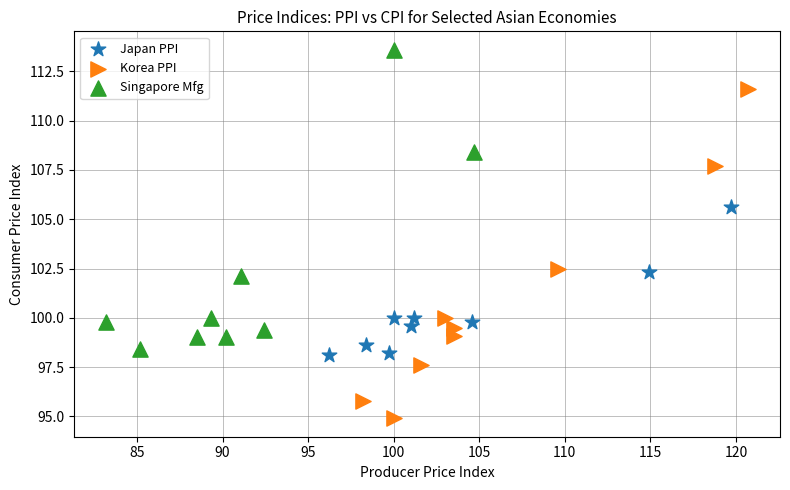

Which series has the widest spread of Y values?

Korea PPI